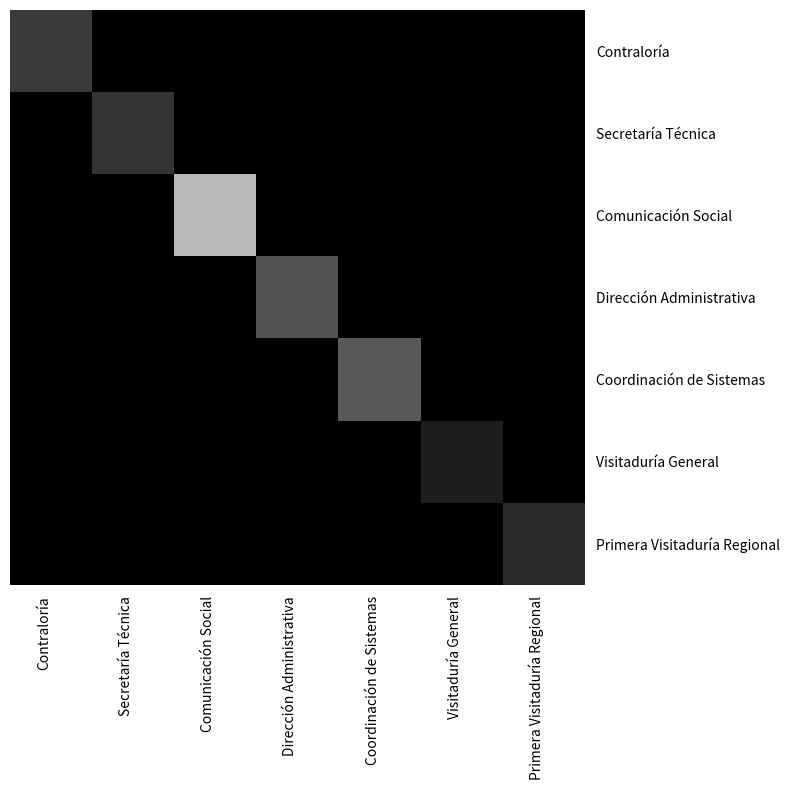

Rank the series at Secretaría Técnica from highest to lowest value.

Secretaría Técnica, Contraloría, Comunicación Social, Dirección Administrativa, Coordinación de Sistemas, Visitaduría General, Primera Visitaduría Regional